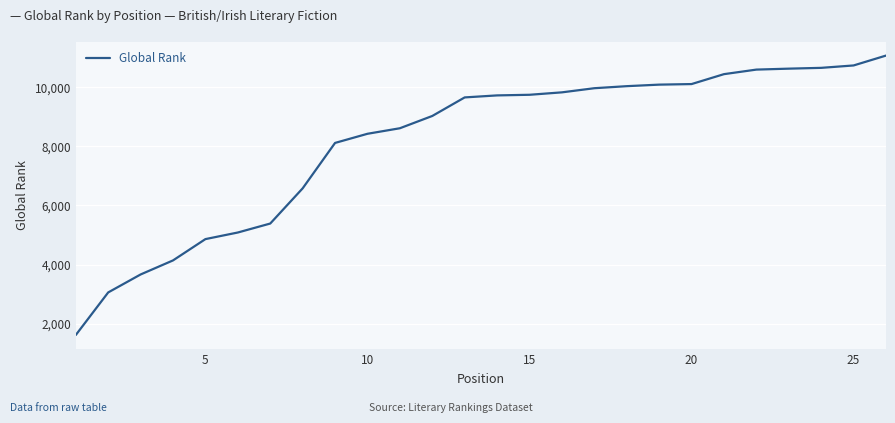

What is the difference between the maximum and minimum values?

9443